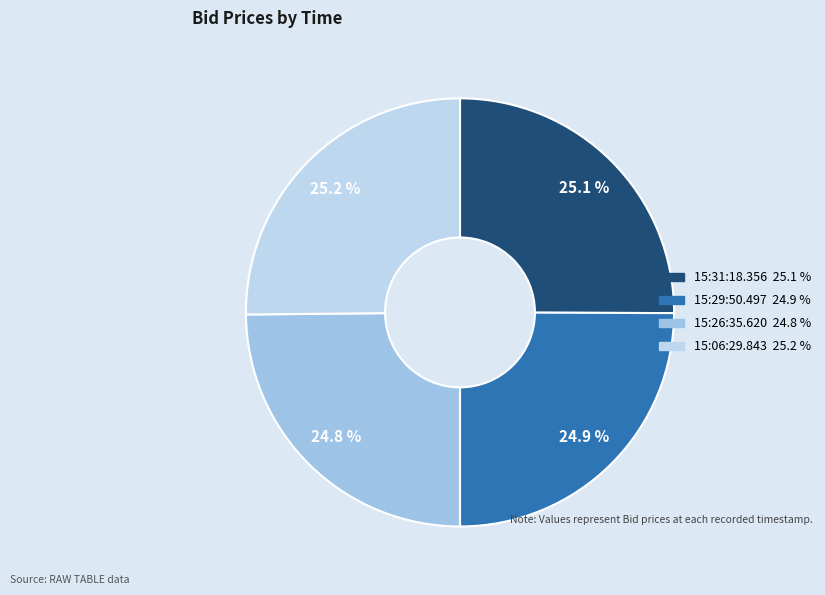

How much of the chart is everything except 15:29:50.497?

75.1%